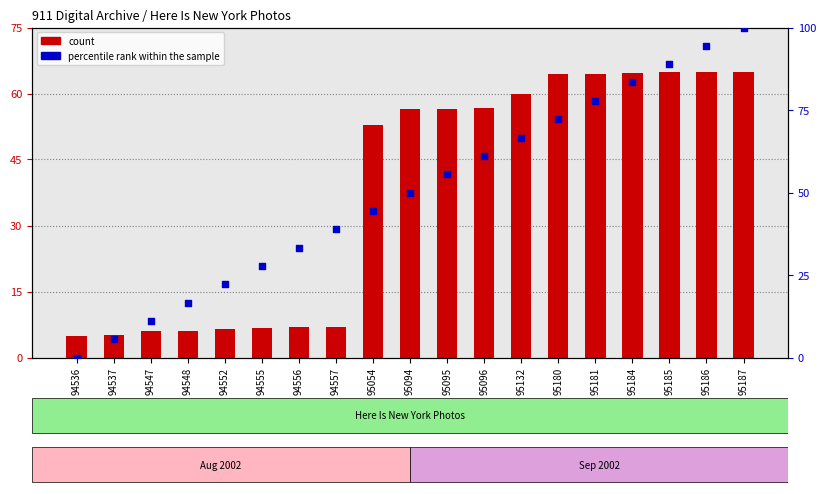

Which series reaches the minimum Y coordinate?

percentile rank within the sample